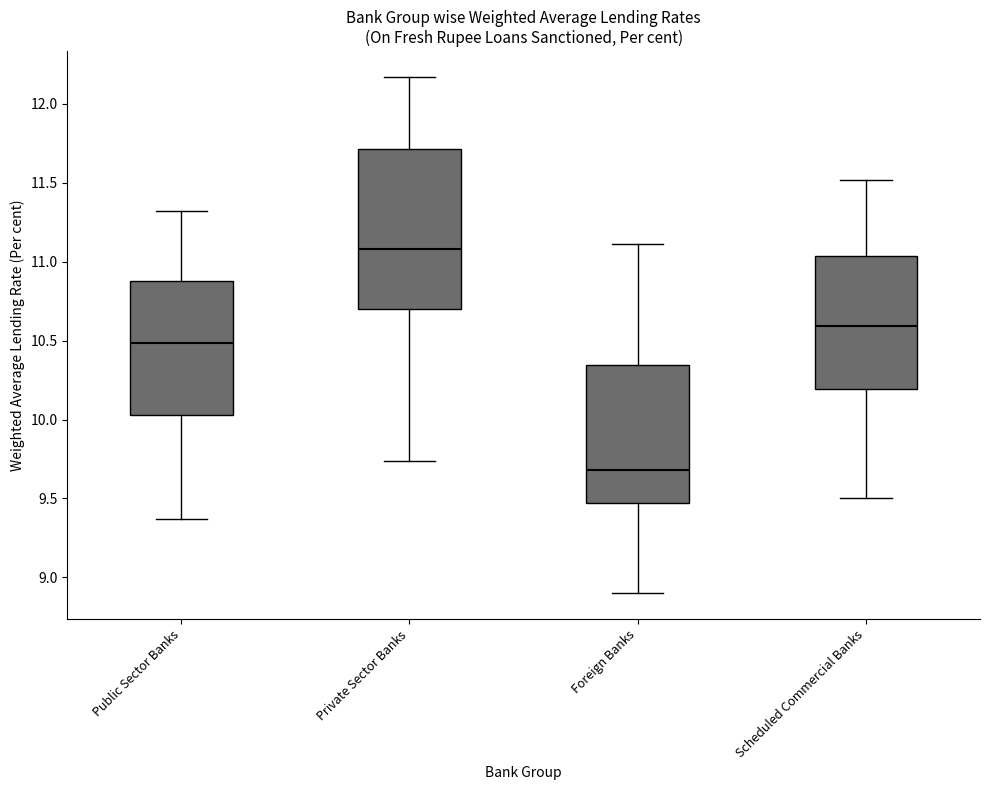

Reading left to right, transcribe this box plot: for each box, give where its median line is, the range the box spans, and where its two whiskers end, as read against the y-axis. The values are not printed on the chart, so give them approximately, as read against the axis.

Public Sector Banks: median 10.50, box 10.05 to 10.90, whiskers 9.35 to 11.30
Private Sector Banks: median 11.10, box 10.70 to 11.70, whiskers 9.75 to 12.15
Foreign Banks: median 9.70, box 9.45 to 10.35, whiskers 8.90 to 11.10
Scheduled Commercial Banks: median 10.60, box 10.20 to 11.05, whiskers 9.50 to 11.50